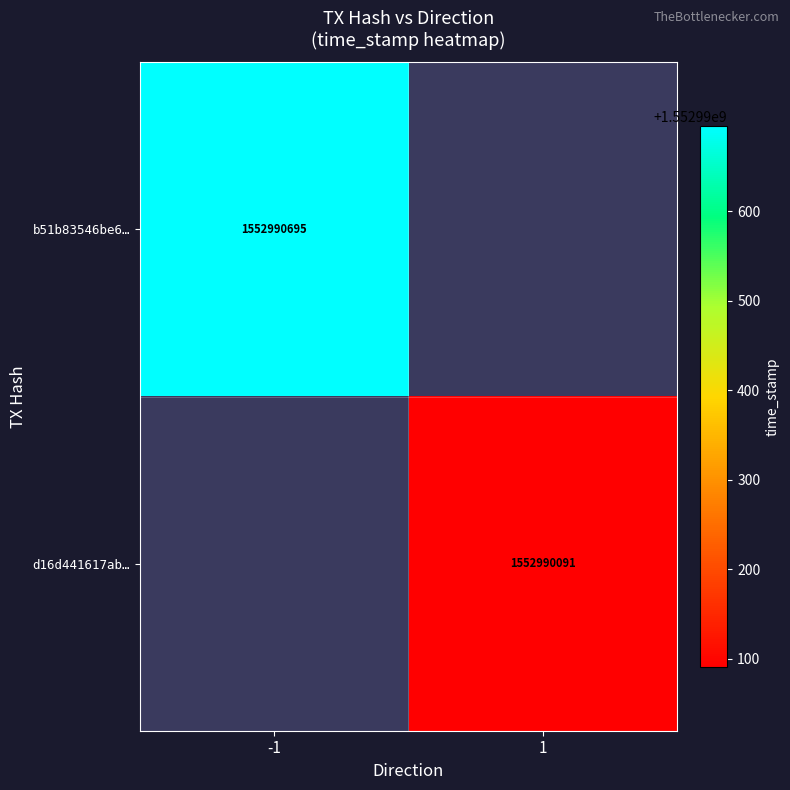

What is the maximum value shown in the chart?

1552990695